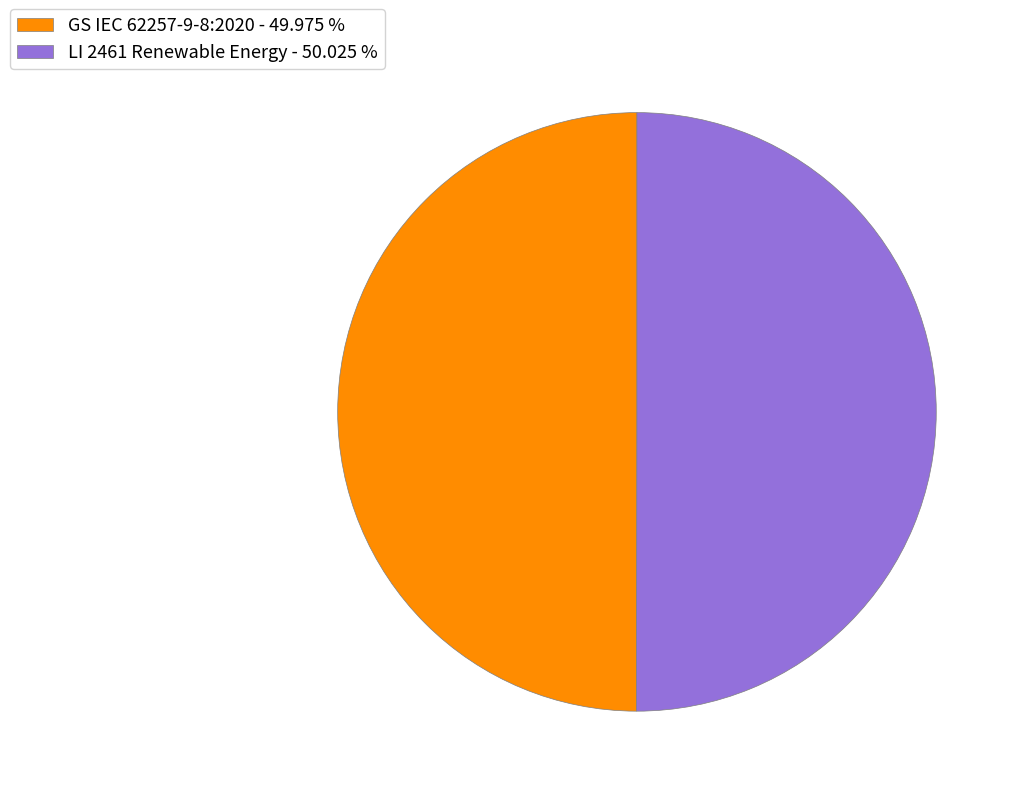

Do GS IEC 62257-9-8:2020 - 49.975 % and LI 2461 Renewable Energy - 50.025 % together represent more than half of the pie?

Yes